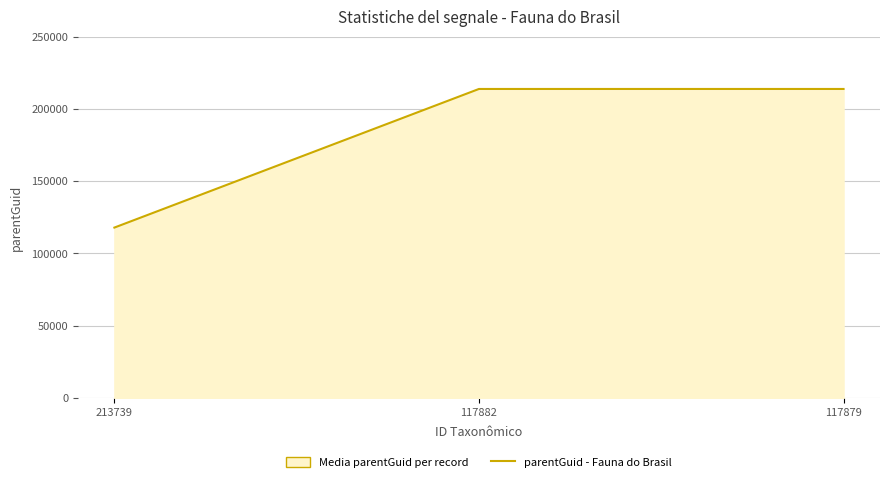

What is the value of the 2nd point from the left?

213739